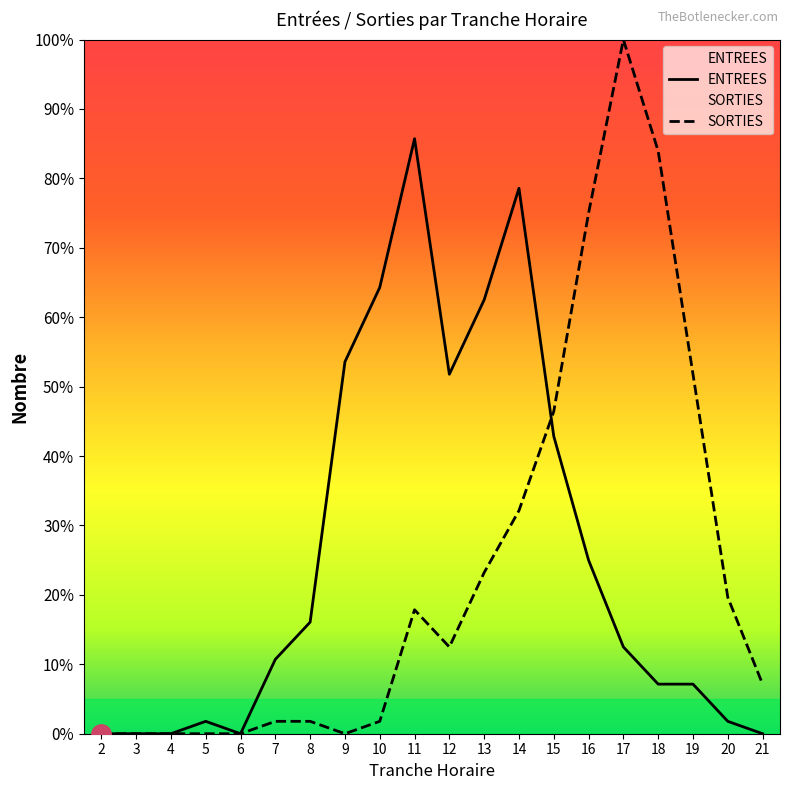

How many distinct data groups are displayed?

2